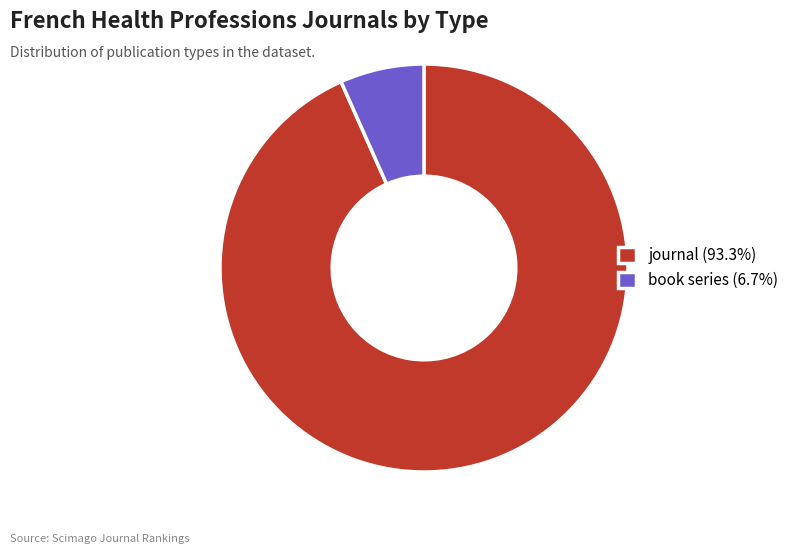

Which category has the smallest portion of the pie?

book series